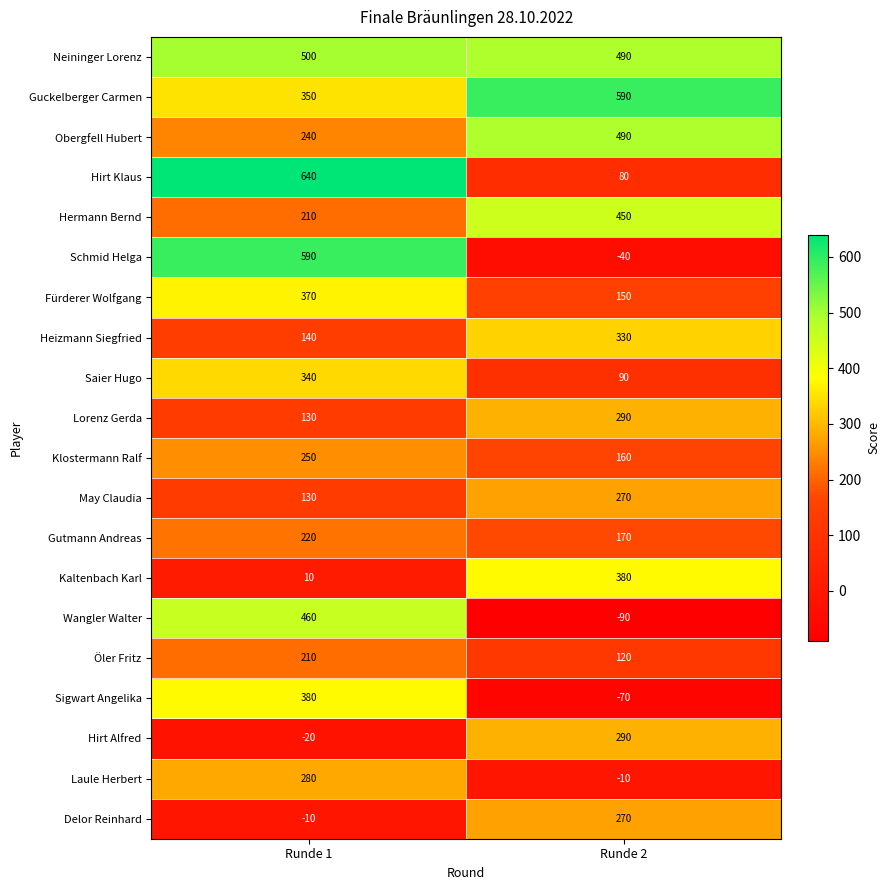

What is the maximum value shown in the chart?

640